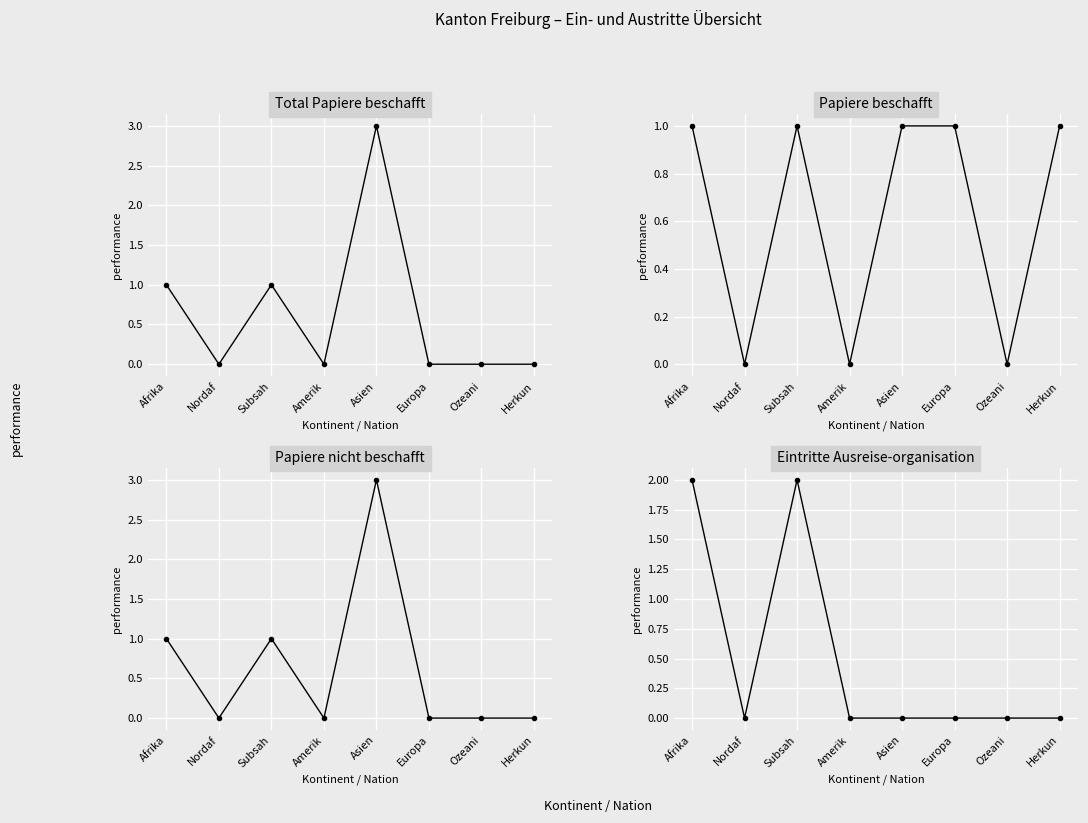

List the series in order of their peak value, lowest first.

Papiere beschafft col_2, Eintritte Ausreise col_7, Total Papiere beschafft (col_1), Papiere nicht beschafft col_3